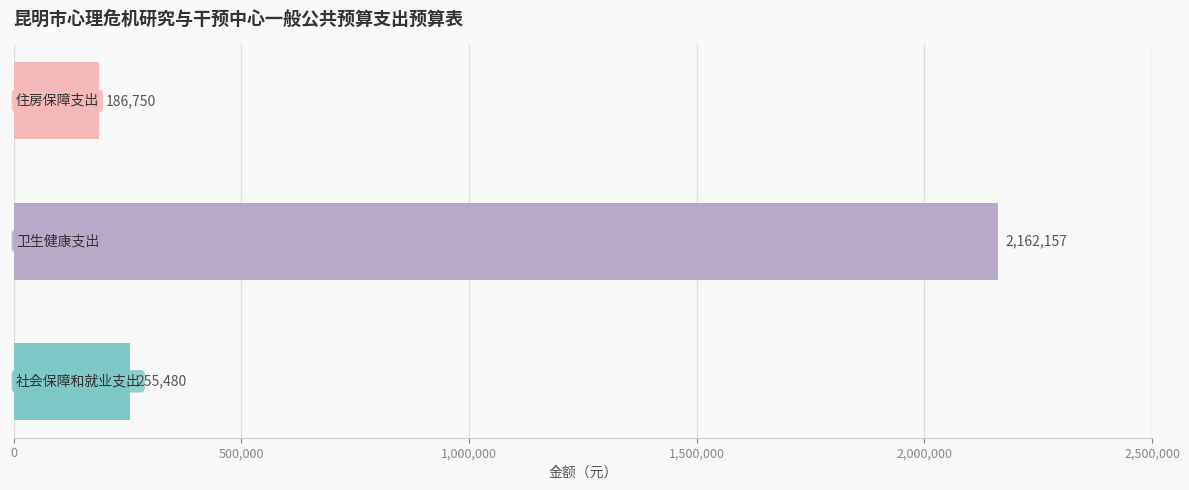

What is the average value?

868129.0